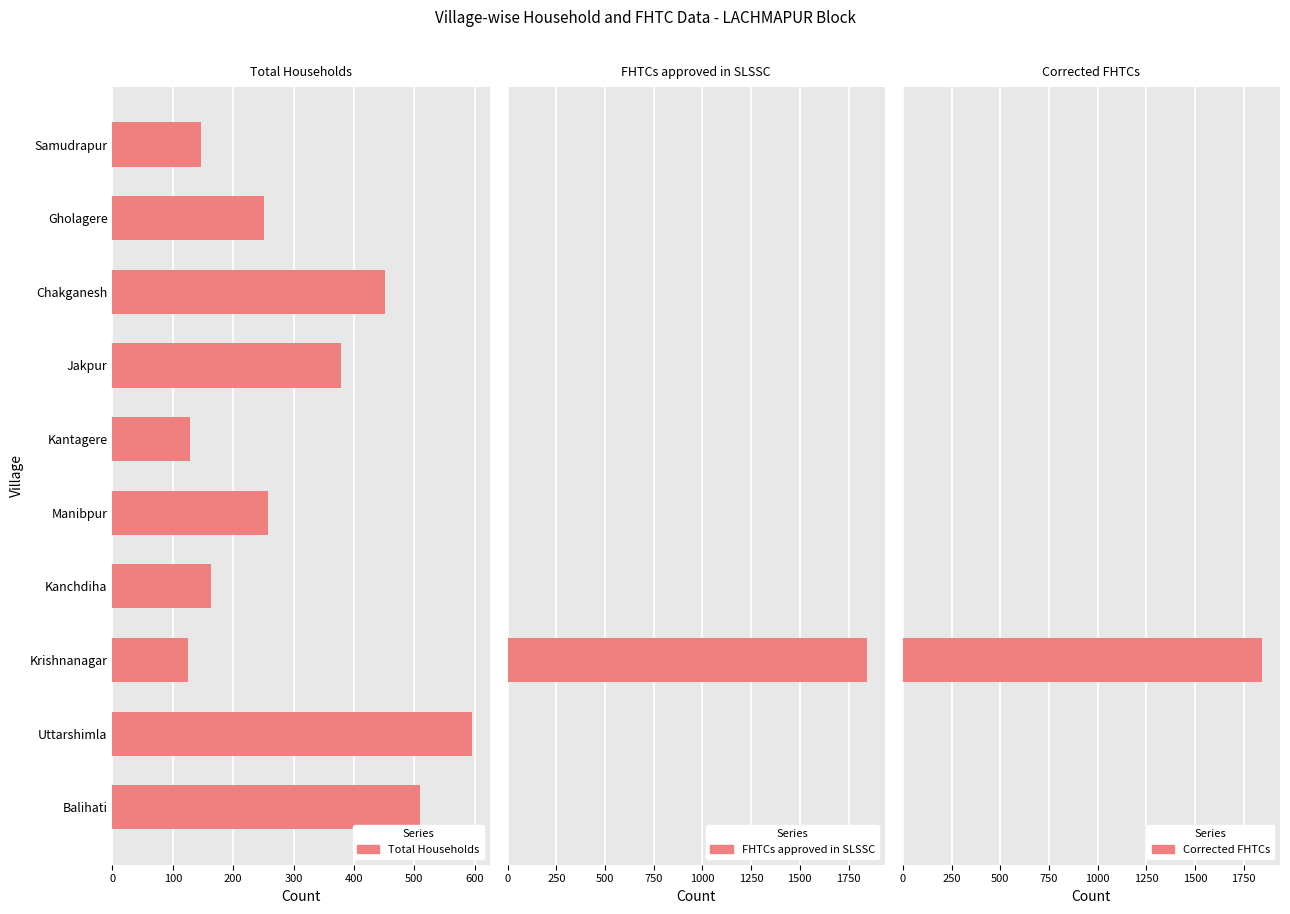

True or false: Total Households has a value of 653 at Jakpur.

False